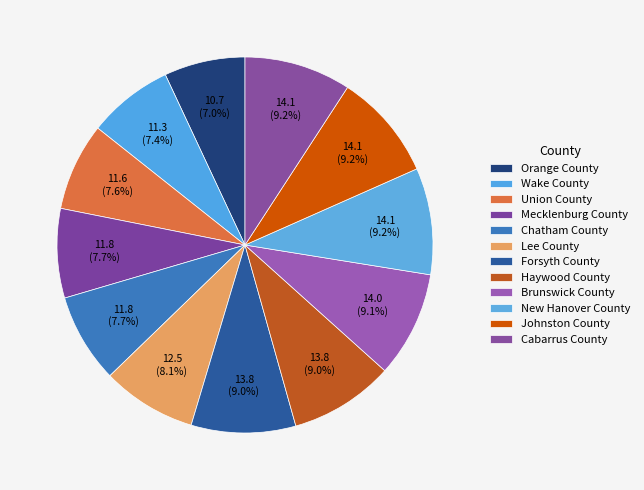

Count the number of slices in the pie.

12